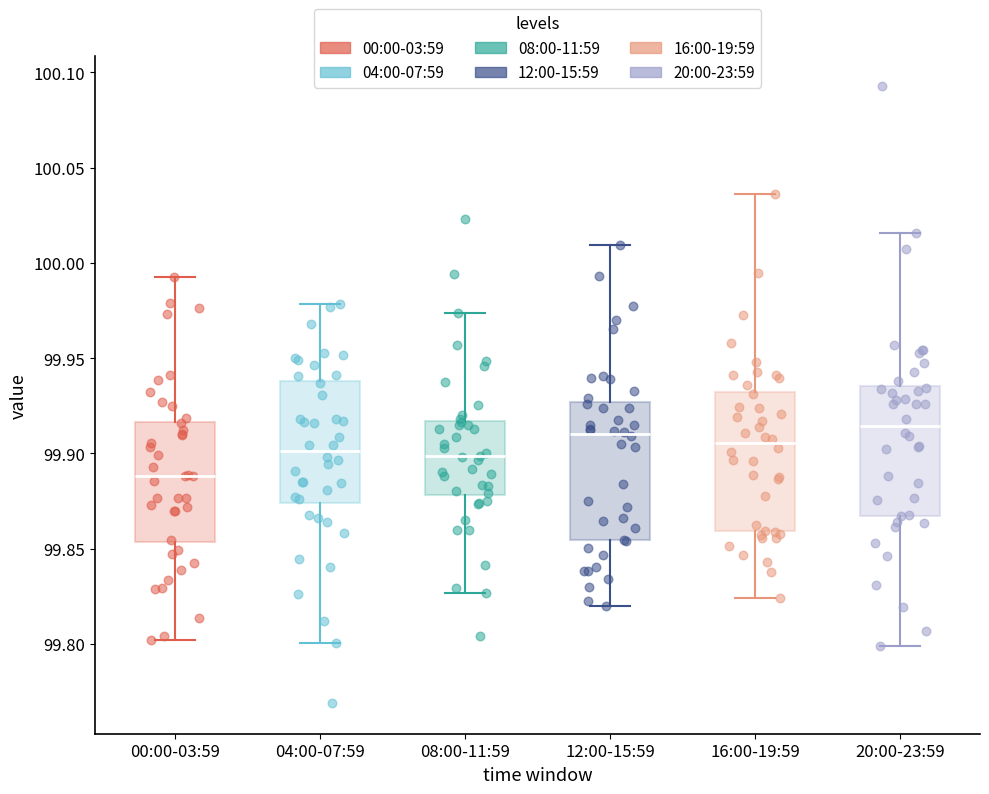

Reading left to right, read every box against the y-axis: the position of its median line, the range the box covers, and the ends of its whiskers. The values are not printed on the chart, so give them approximately, as read against the axis.

00:00-03:59: median 99.890, box 99.855 to 99.915, whiskers 99.800 to 99.995
04:00-07:59: median 99.900, box 99.875 to 99.940, whiskers 99.800 to 99.980
08:00-11:59: median 99.900, box 99.880 to 99.915, whiskers 99.825 to 99.975
12:00-15:59: median 99.910, box 99.855 to 99.925, whiskers 99.820 to 100.010
16:00-19:59: median 99.905, box 99.860 to 99.930, whiskers 99.825 to 100.035
20:00-23:59: median 99.915, box 99.865 to 99.935, whiskers 99.800 to 100.015